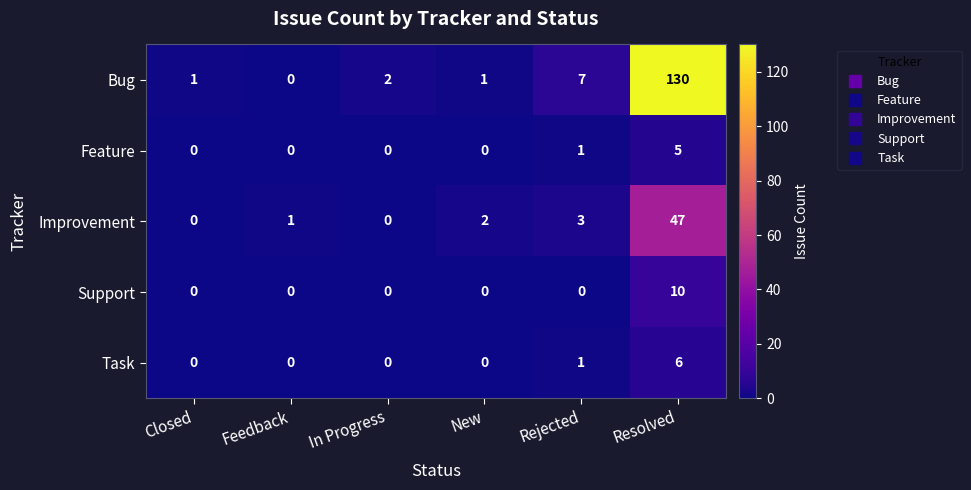

The Improvement series shows 3 at Rejected. True or false?

True